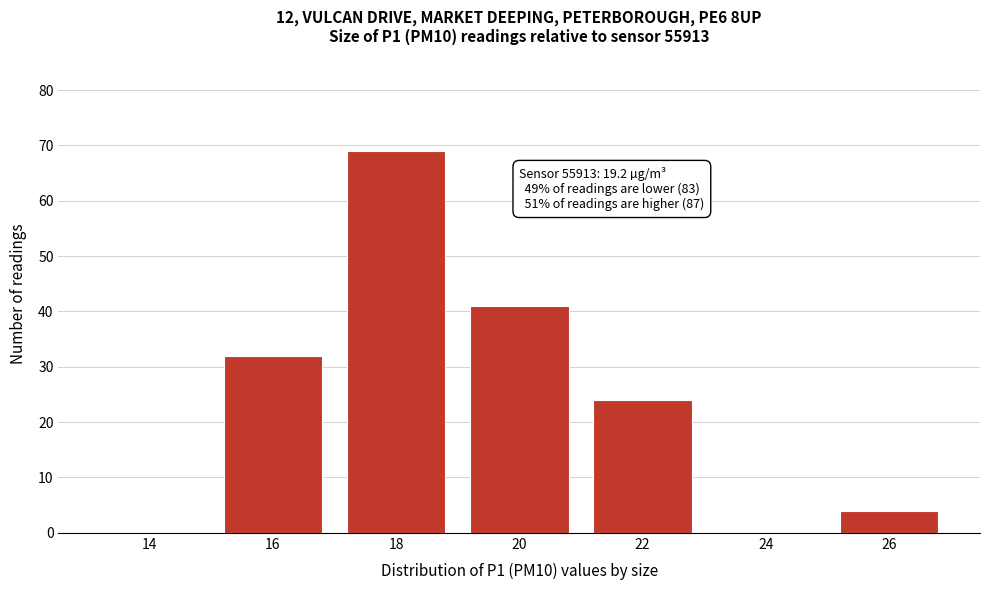

Reading right to left, what are all the values shown in this chart?

26=4	24=0	22=24	20=41	18=69	16=32	14=0